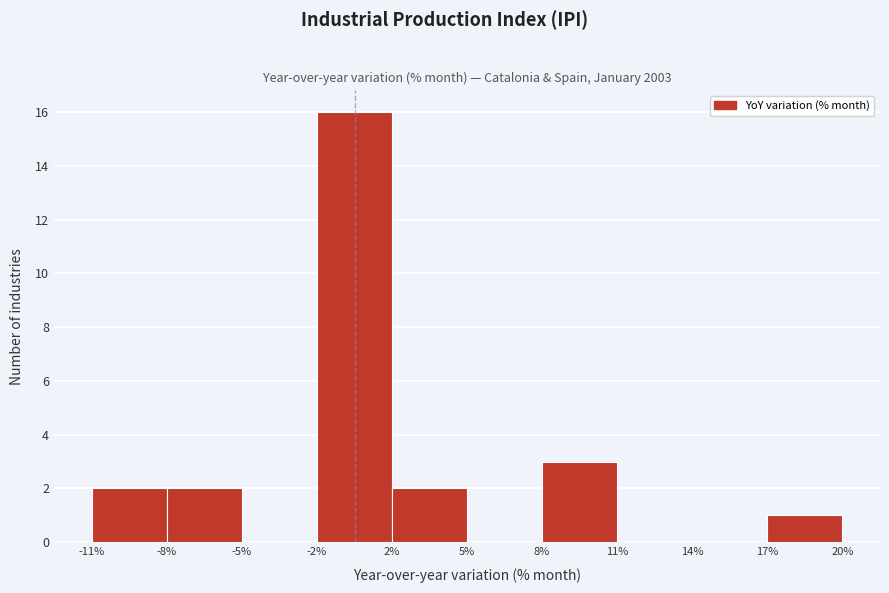

Reading right to left, list all the values displayed in this chart.

20%=1	14%=0	11%=0	8%=3	5%=0	2%=2	-2%=16	-5%=0	-8%=2	-11%=2